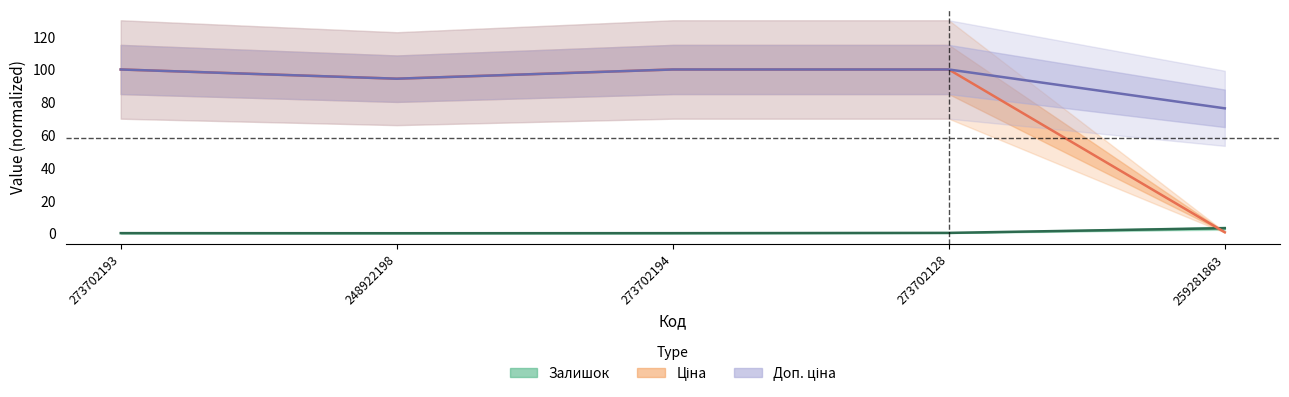

After their last crossing, which series has the higher values: Залишок or Ціна?

Залишок